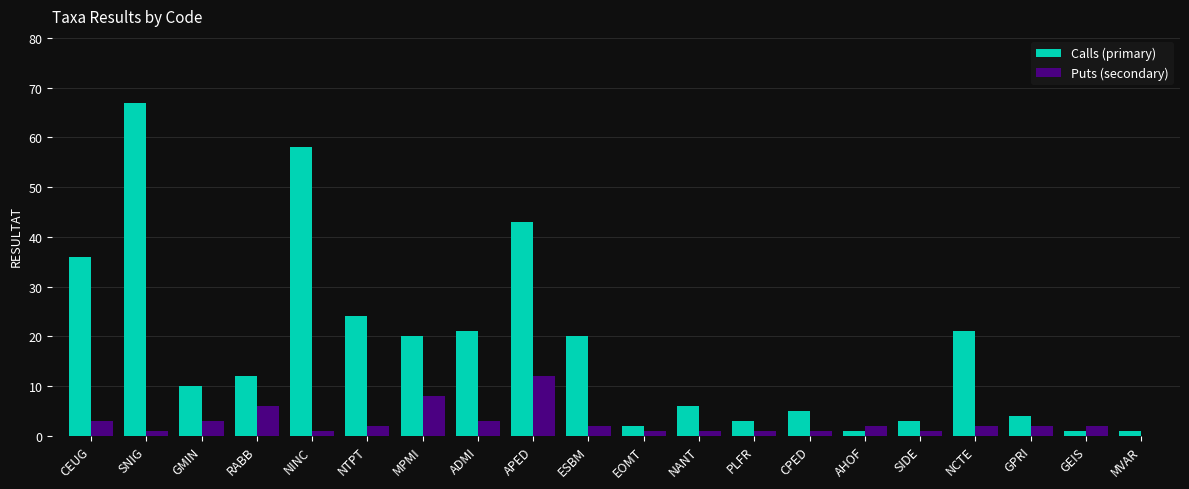

Which category has the highest value across all series?

SNIG